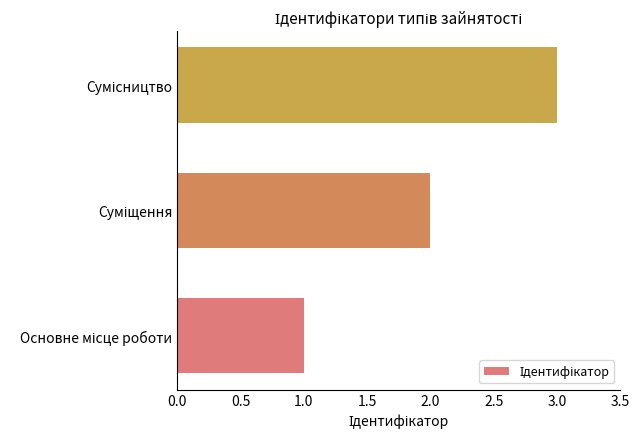

What is the greatest value displayed?

3